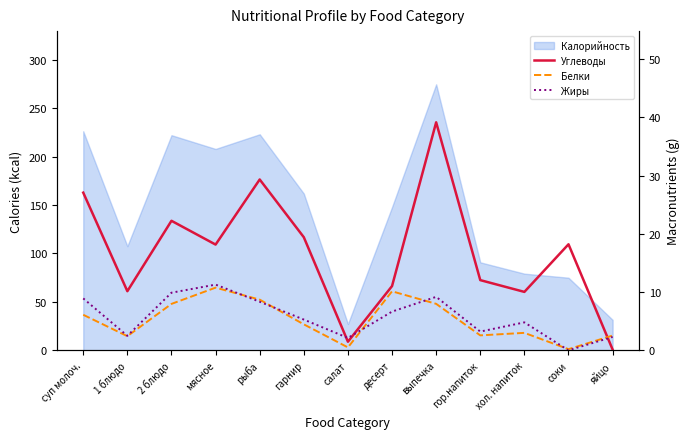

Reading left to right, list all the values displayed in this chart.

Углеводы: 27.1	10.2	22.2	18.1	29.3	19.4	1.5	11.0	39.1	12.1	10.0	18.2	0.1
Белки: 6.1	2.4	8.0	10.8	8.7	4.5	0.5	10.1	8.0	2.6	3.0	0.2	2.5
Жиры: 8.9	2.5	9.9	11.3	8.3	5.3	2.1	6.7	9.2	3.2	4.8	0.0	2.3